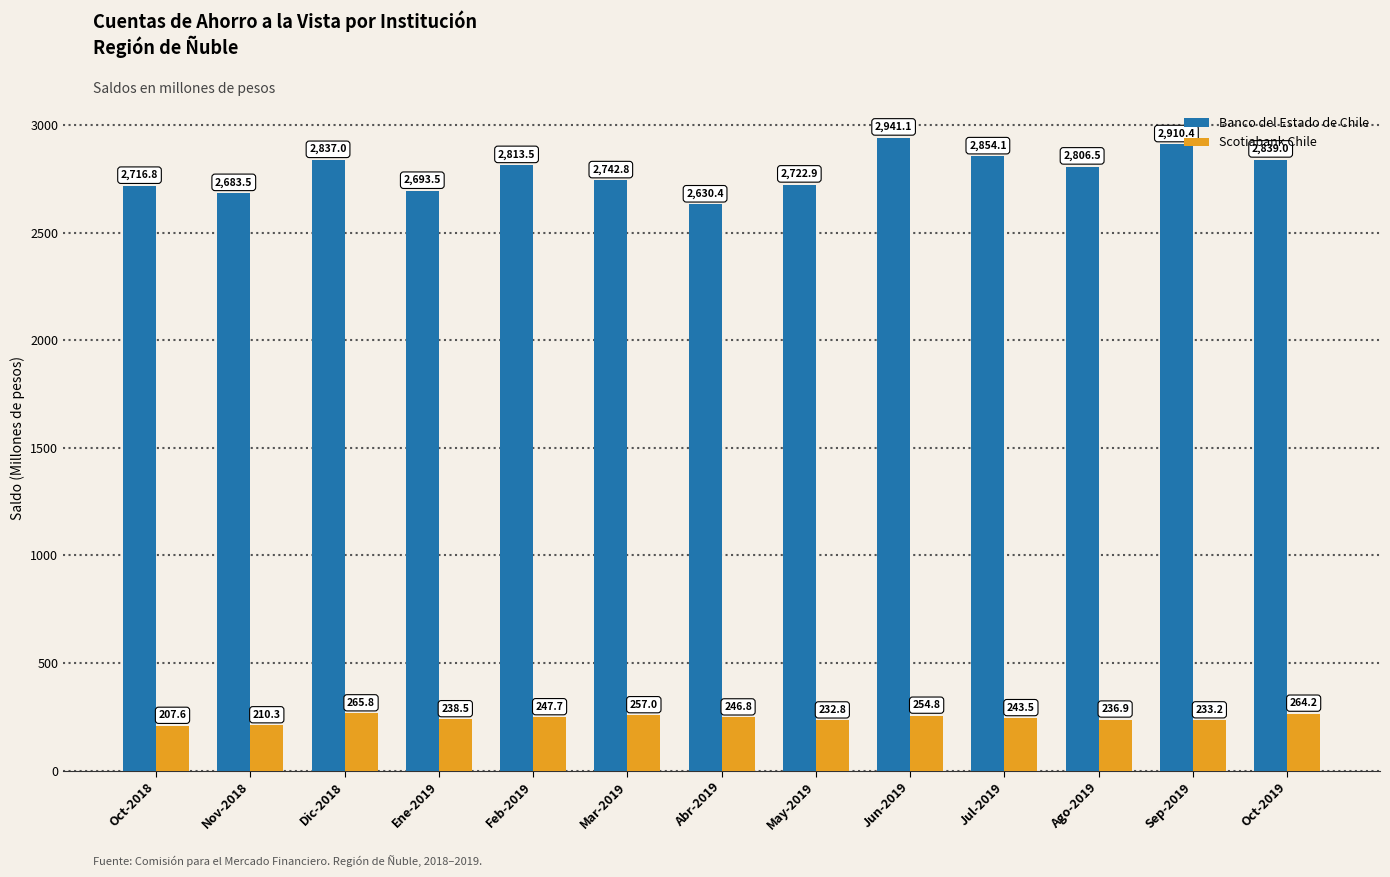

Between Abr-2019 and Jun-2019, which series saw the biggest shift?

Banco del Estado de Chile